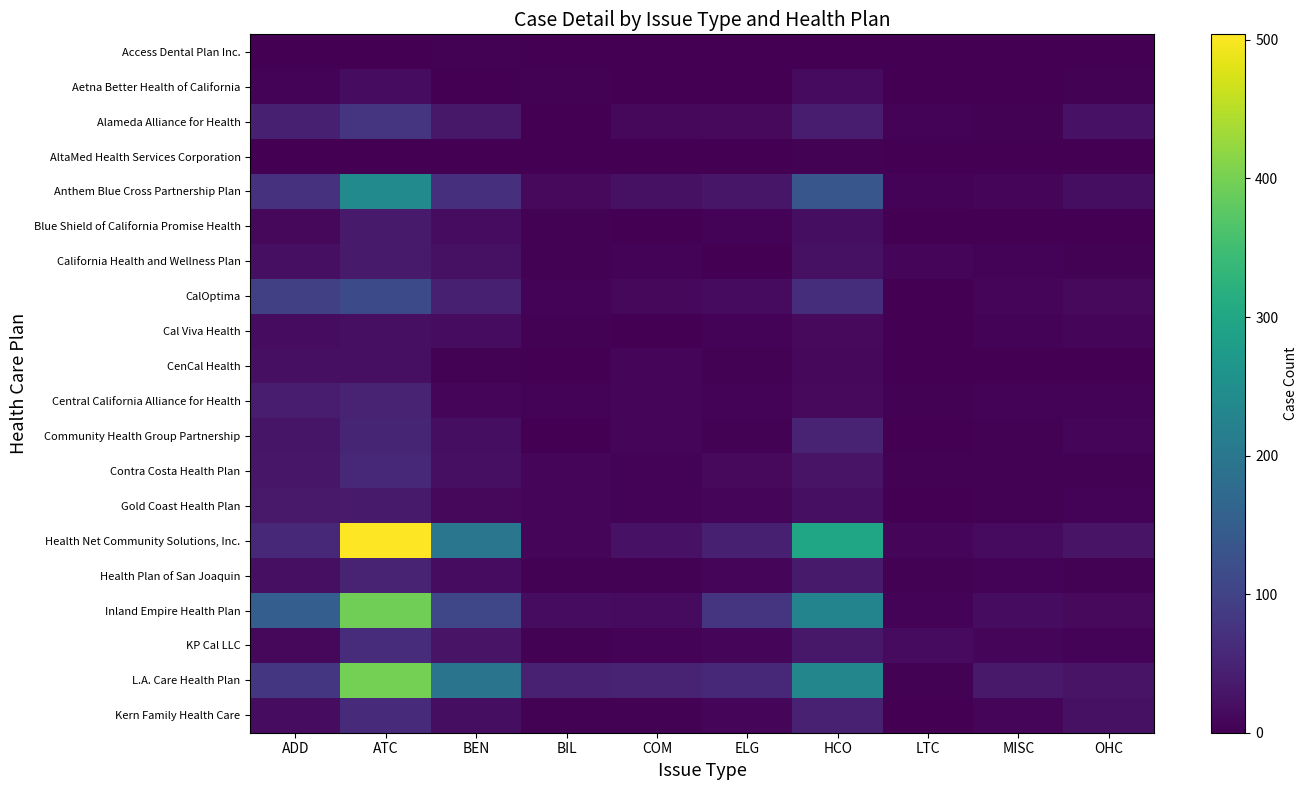

Between ADD and ATC, which series saw the biggest shift?

Health Net Community Solutions, Inc.